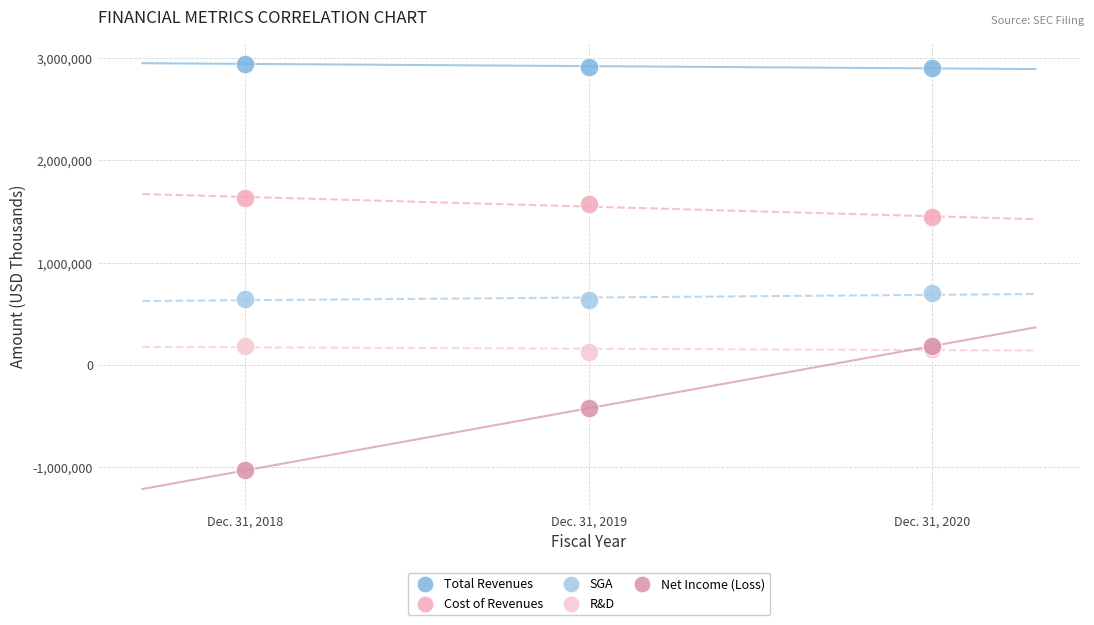

Across all series, what Y value is closest to 957804?

698506